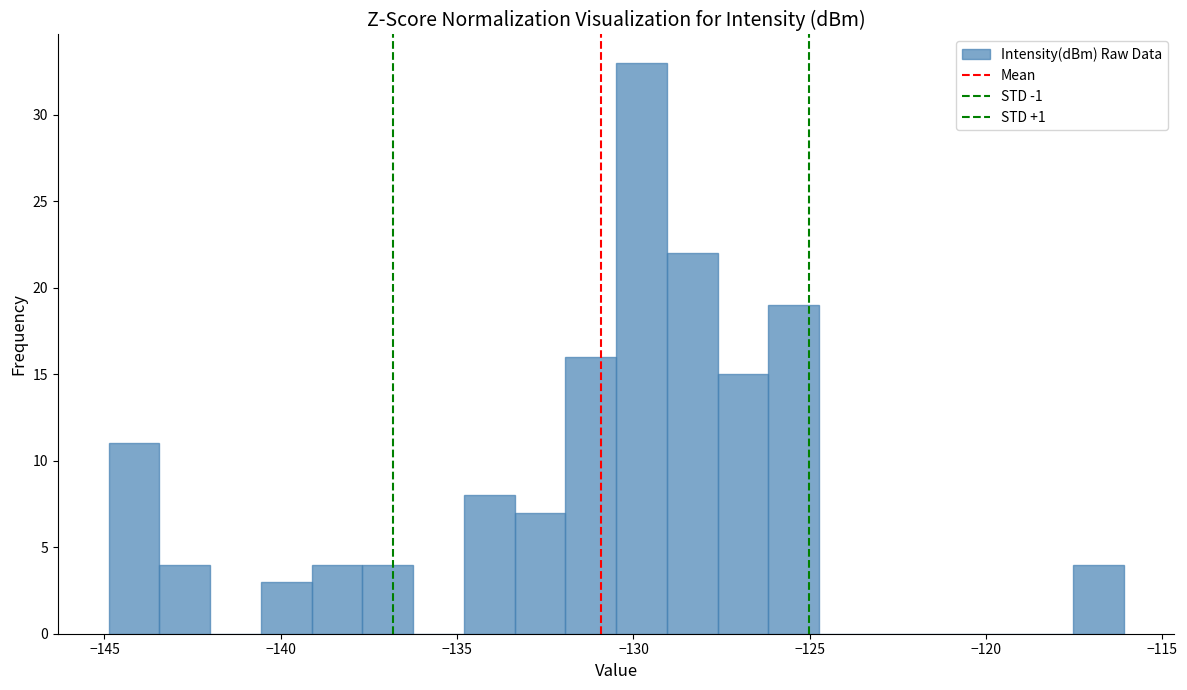

Read against the x-axis, roughly where is the centre of the tallest bar?

-130.0